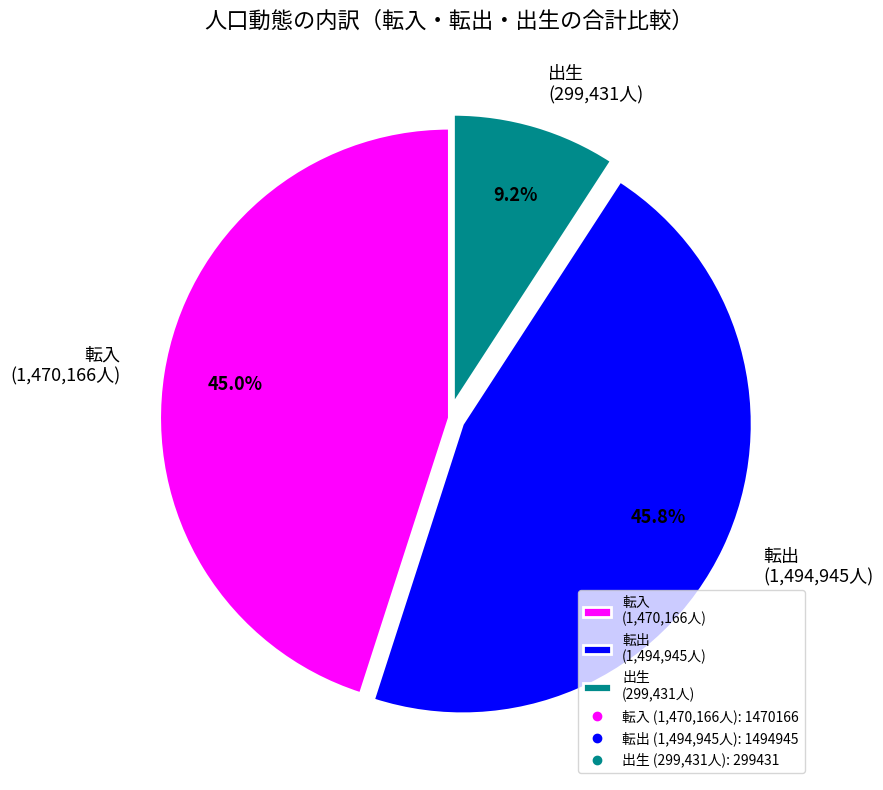

Is there any slice that represents more than half of the pie?

No